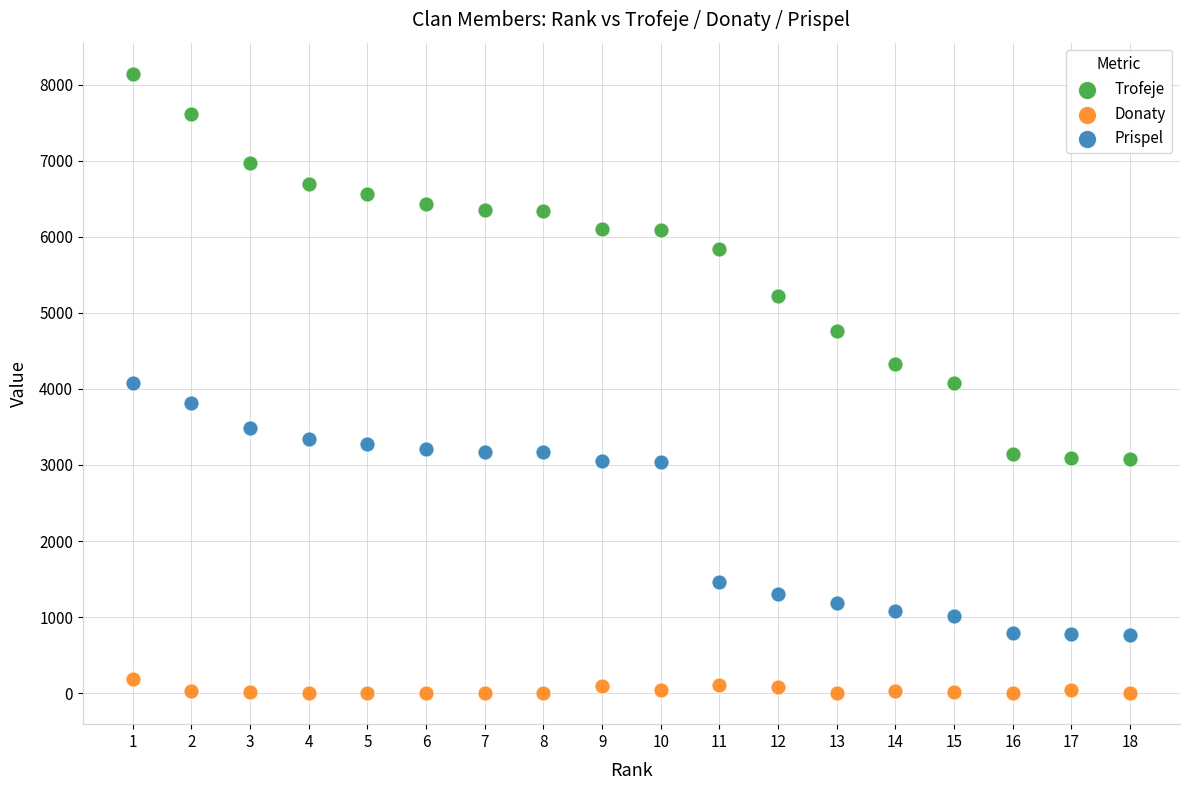

Which series reaches the minimum Y coordinate?

Donaty